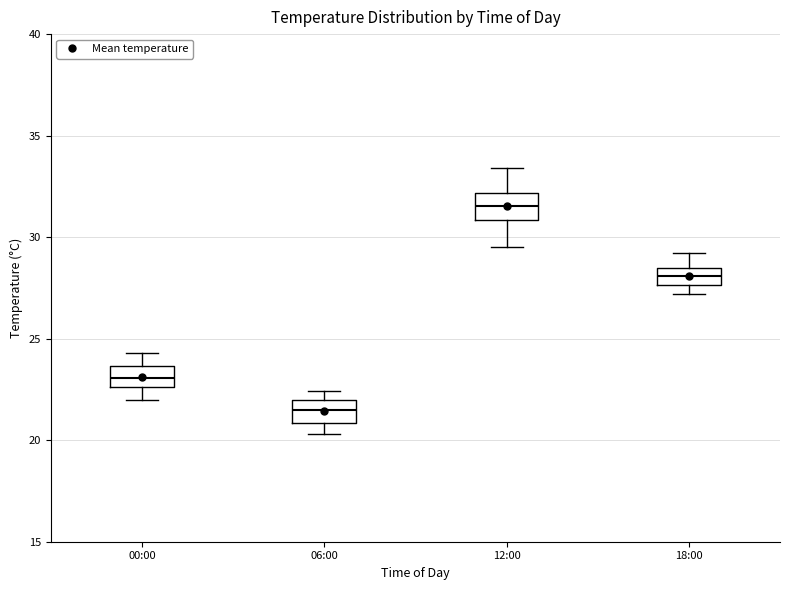

Reading left to right, transcribe this box plot: for each box, give where its median line is, the range the box spans, and where its two whiskers end, as read against the y-axis. The values are not printed on the chart, so give them approximately, as read against the axis.

00:00: median 23.0, box 22.5 to 23.5, whiskers 22.0 to 24.5
06:00: median 21.5, box 21.0 to 22.0, whiskers 20.5 to 22.5
12:00: median 31.5, box 31.0 to 32.0, whiskers 29.5 to 33.5
18:00: median 28.0, box 27.5 to 28.5, whiskers 27.0 to 29.0